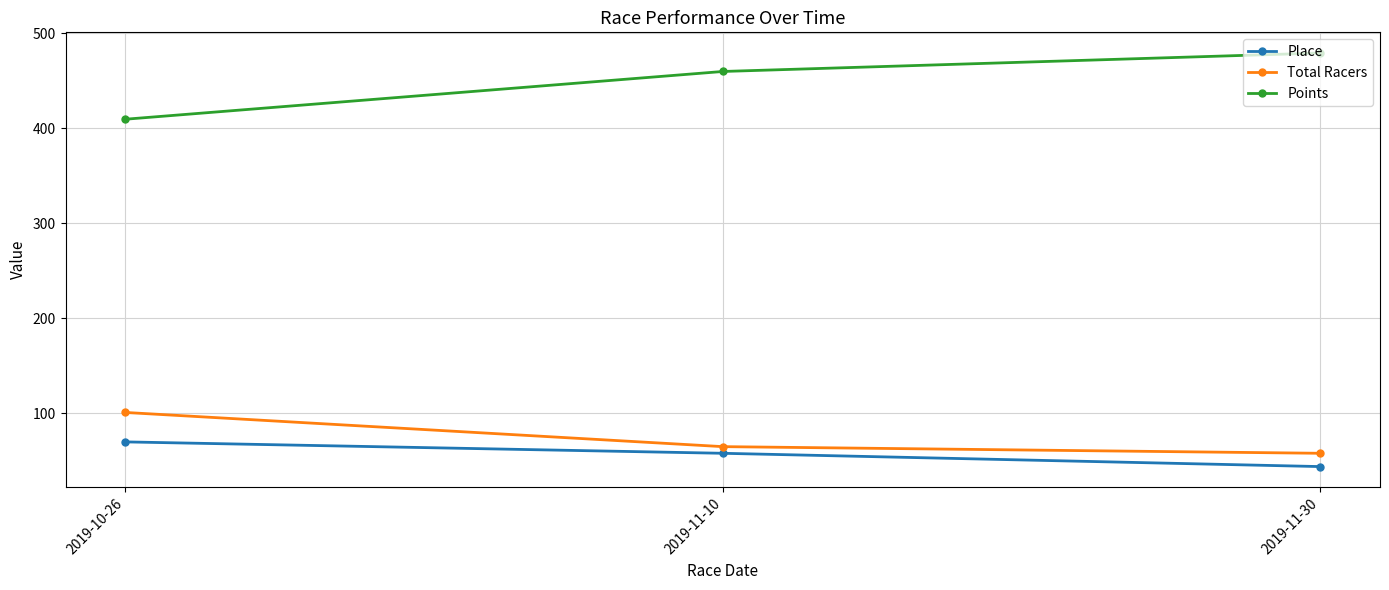

What is the average value of the Points series?

449.7